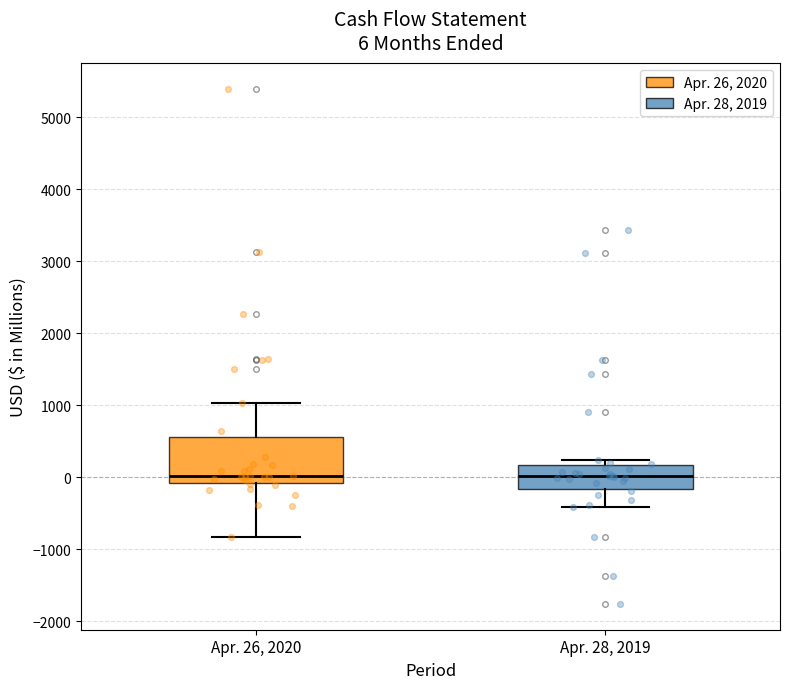

Comparing the boxes themselves (not the whiskers), which one is the tallest?

Apr. 26, 2020